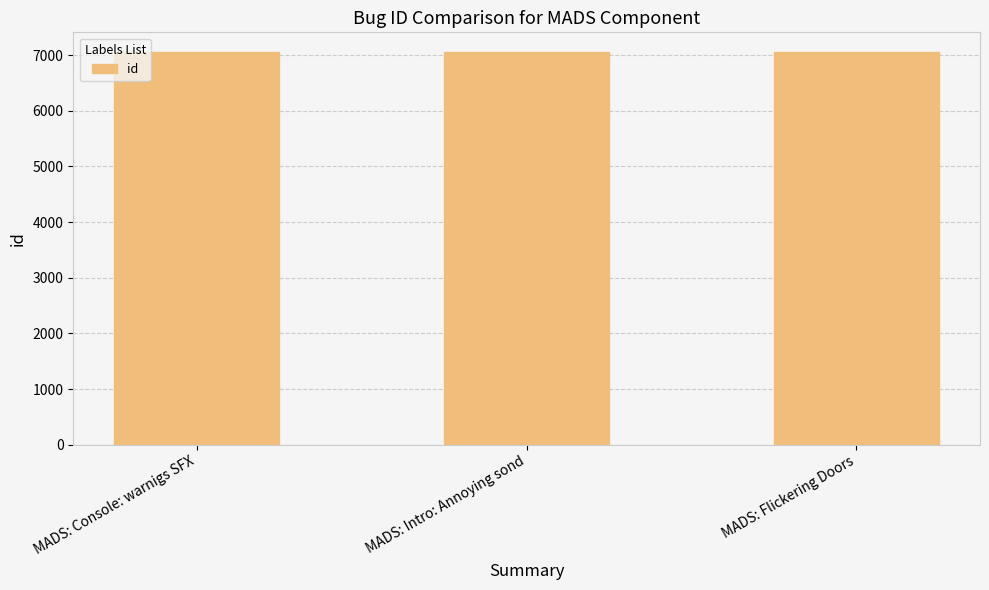

Where does the data first go above 7055?

MADS: Console: warnigs SFX